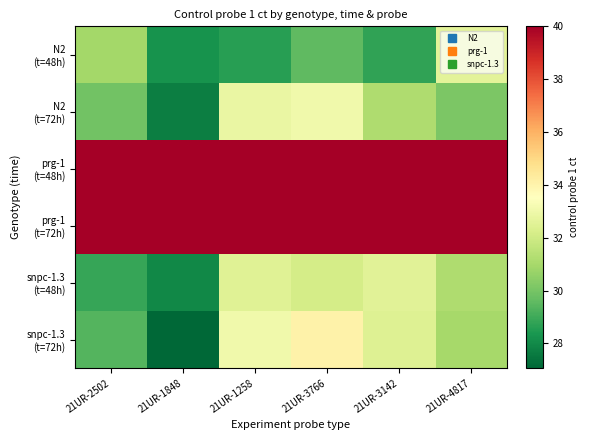

What is the difference between the highest and lowest values at 21UR-1848?

12.9